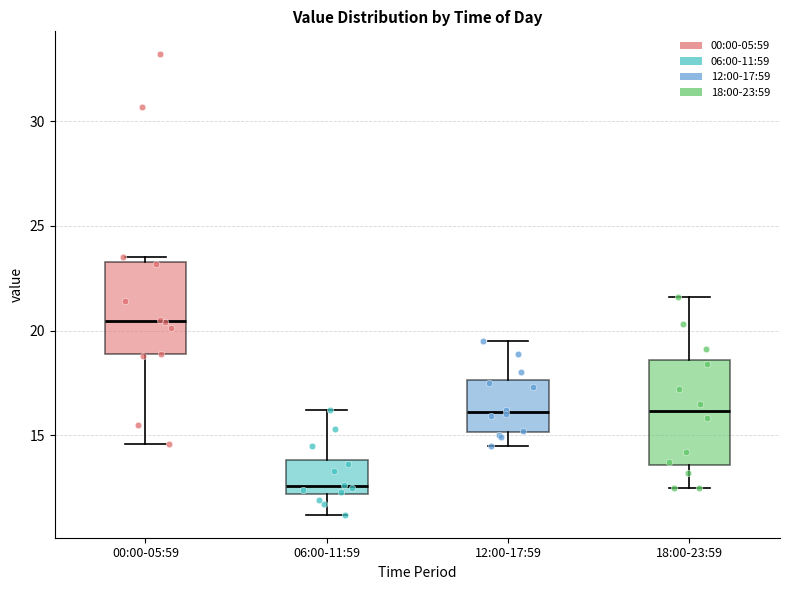

Reading left to right, transcribe this box plot: for each box, give where its median line is, the range the box spans, and where its two whiskers end, as read against the y-axis. The values are not printed on the chart, so give them approximately, as read against the axis.

00:00-05:59: median 20.5, box 19.0 to 23.5, whiskers 14.5 to 23.5 (just above the box's upper edge)
06:00-11:59: median 12.5, box 12.0 to 14.0, whiskers 11.0 to 16.0
12:00-17:59: median 16.0, box 15.0 to 17.5, whiskers 14.5 to 19.5
18:00-23:59: median 16.0, box 13.5 to 18.5, whiskers 12.5 to 21.5